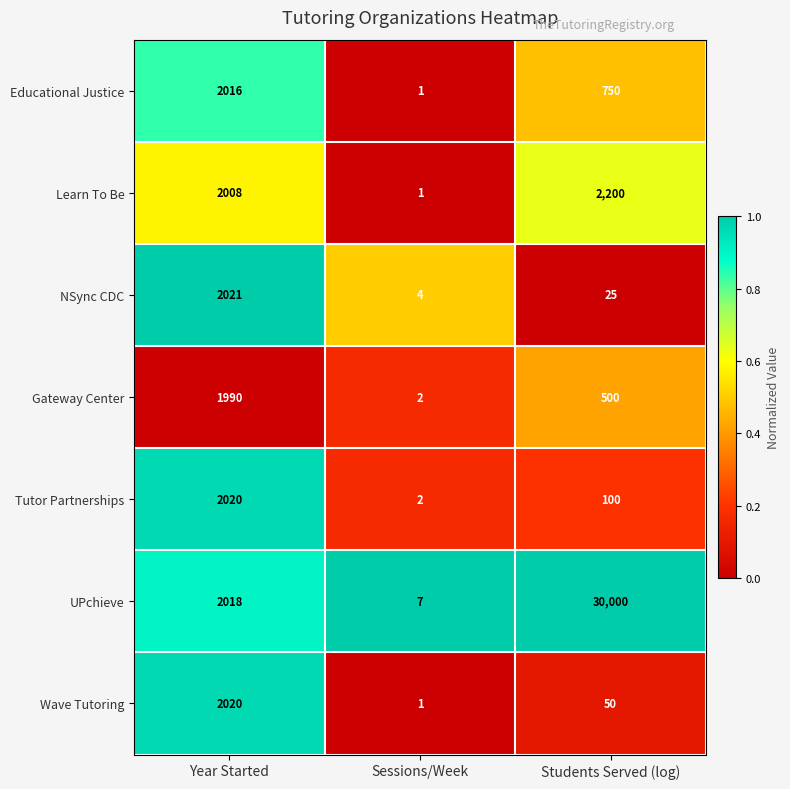

Rank the categories by Learn To Be value from highest to lowest.

Students Served (log), Year Started, Sessions/Week